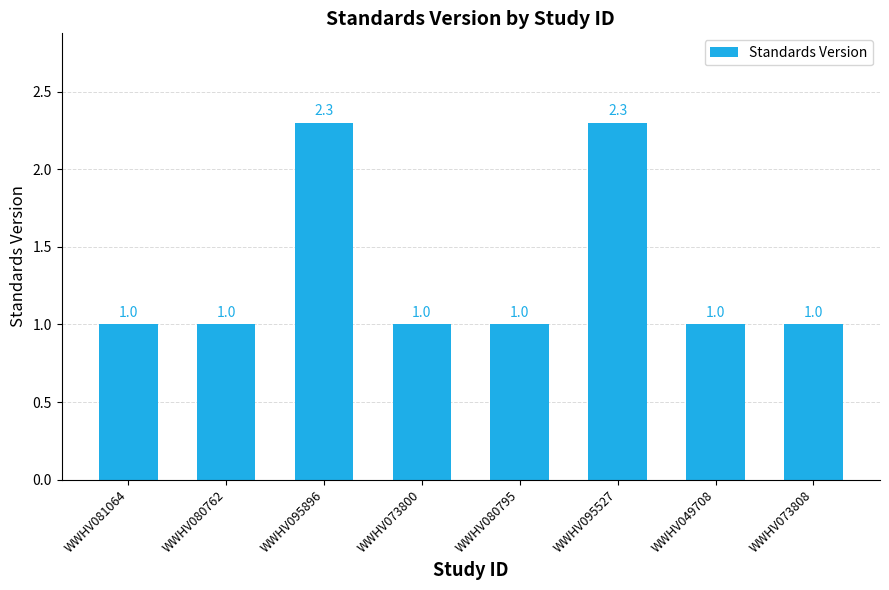

The chart shows a value of 1.5 at WWHV049708. True or false?

False